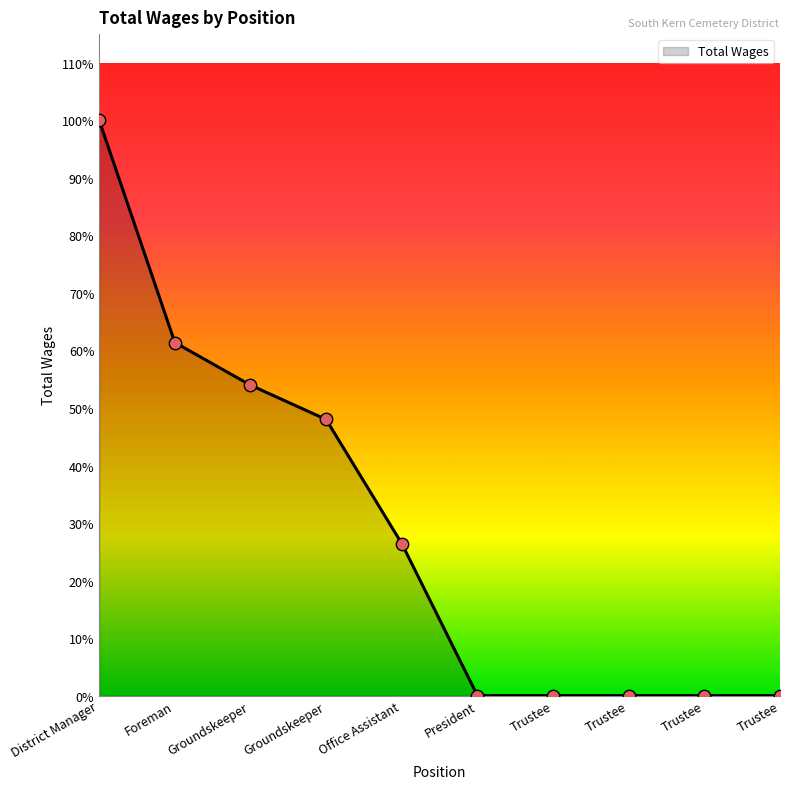

Is this an area chart (filled region under the line)?

Yes